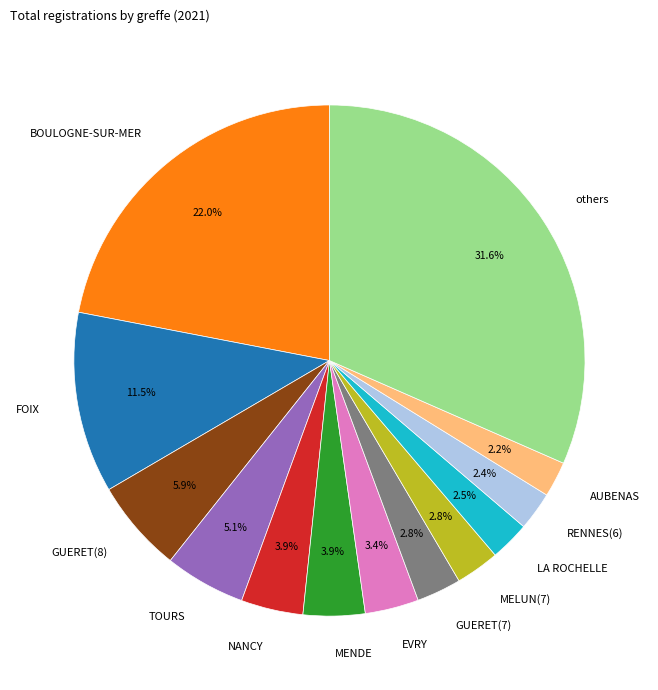

The BOULOGNE-SUR-MER slice represents 31% of the pie. True or false?

False